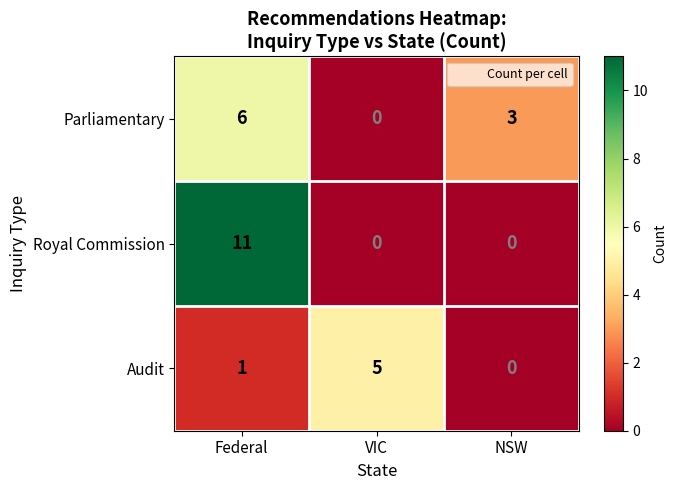

Reading left to right, list all the values displayed in this chart.

Parliamentary: 6	0	3
Royal Commission: 11	0	0
Audit: 1	5	0